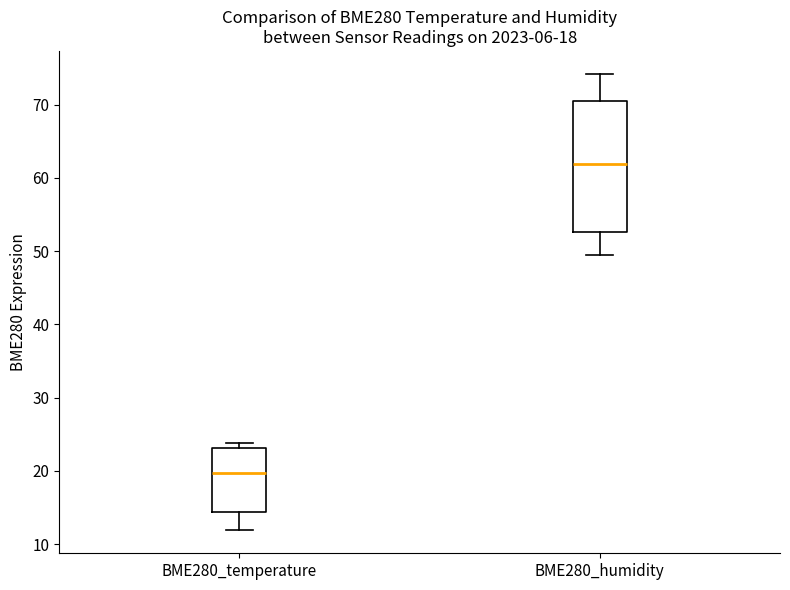

Comparing the boxes themselves (not the whiskers), which one is the tallest?

BME280_humidity